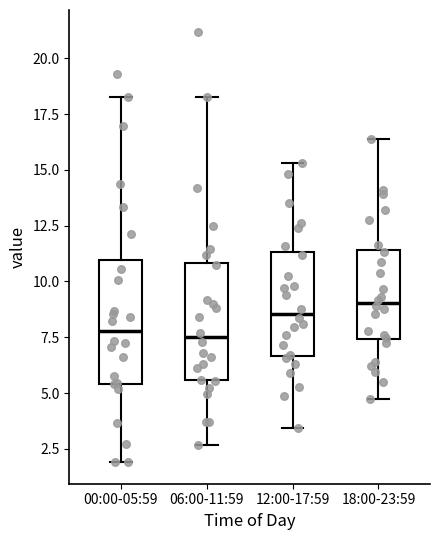

Where does the lower whisker of the box for 18:00-23:59 end on the y-axis? The values are not printed on the chart, so give them approximately, as read against the axis.

5.0